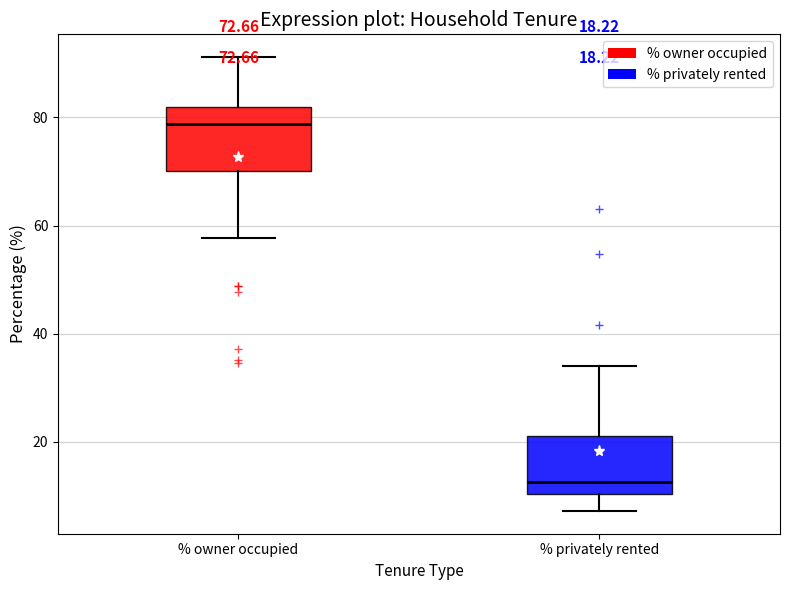

Which box's median line is the lowest?

% privately rented